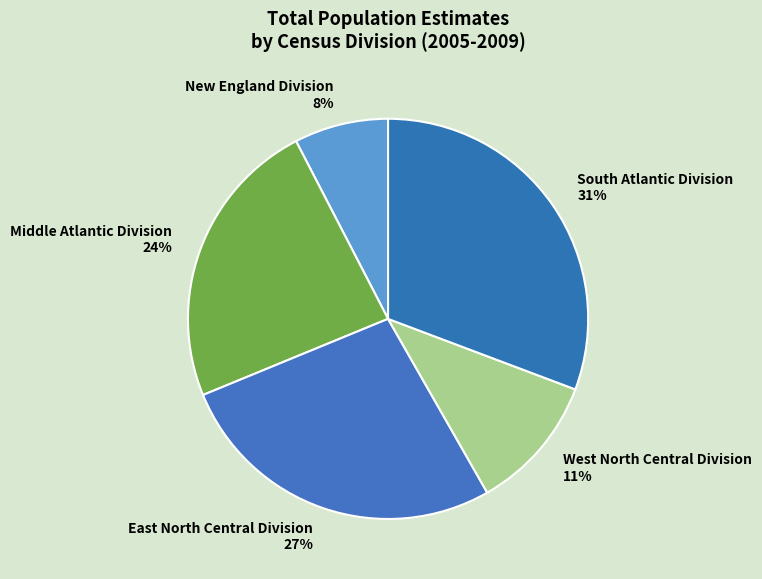

To the nearest percent, what is the average slice percentage?

20%